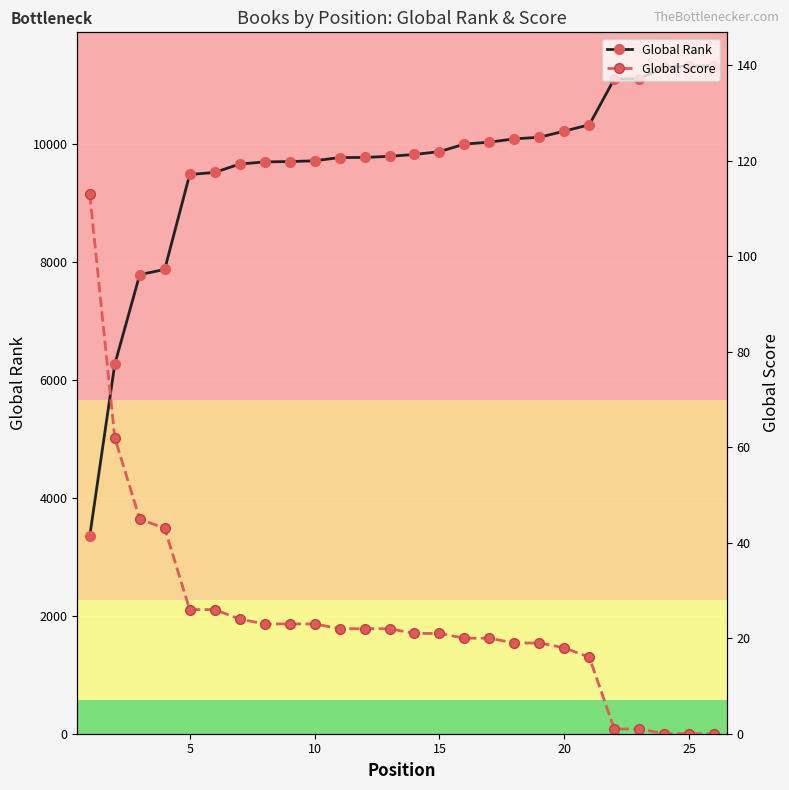

What is the value of the Global Score point at the 17th from the left?

20